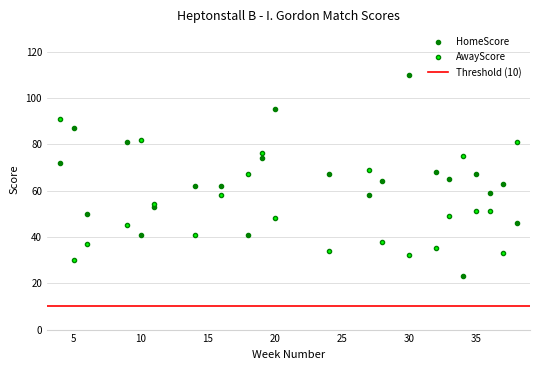

Which series changed the most between 6 and 27?

AwayScore